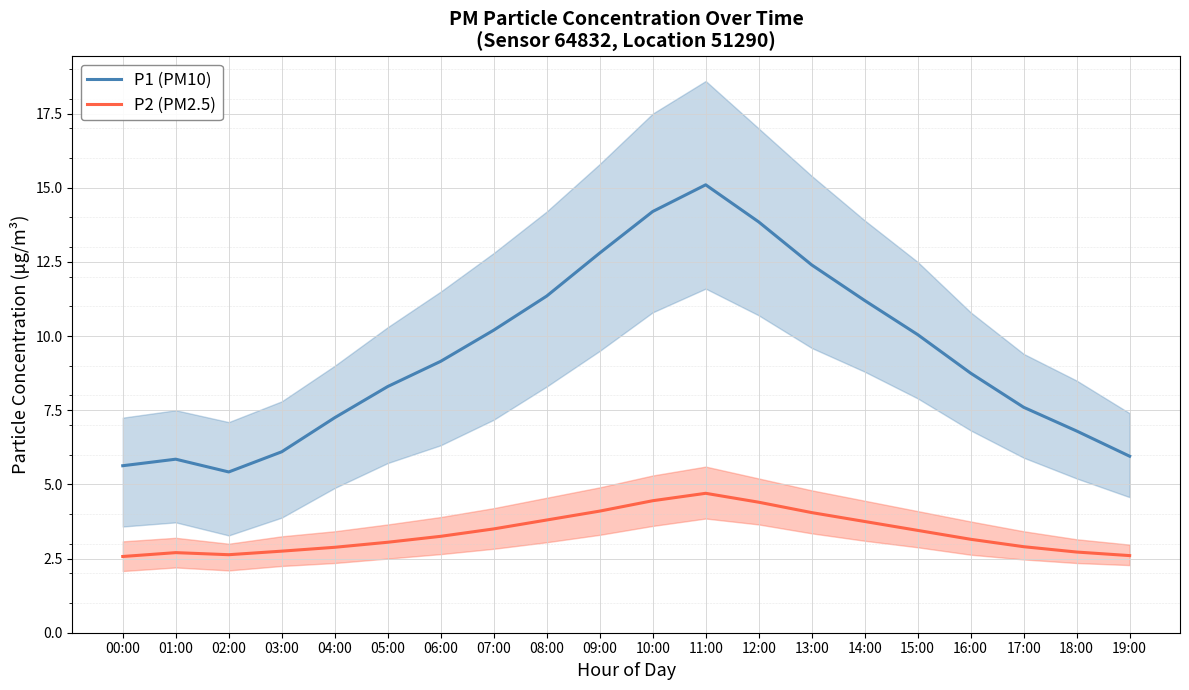

True or false: P1 (PM10) has a value of 5.4 at 02:00.

True